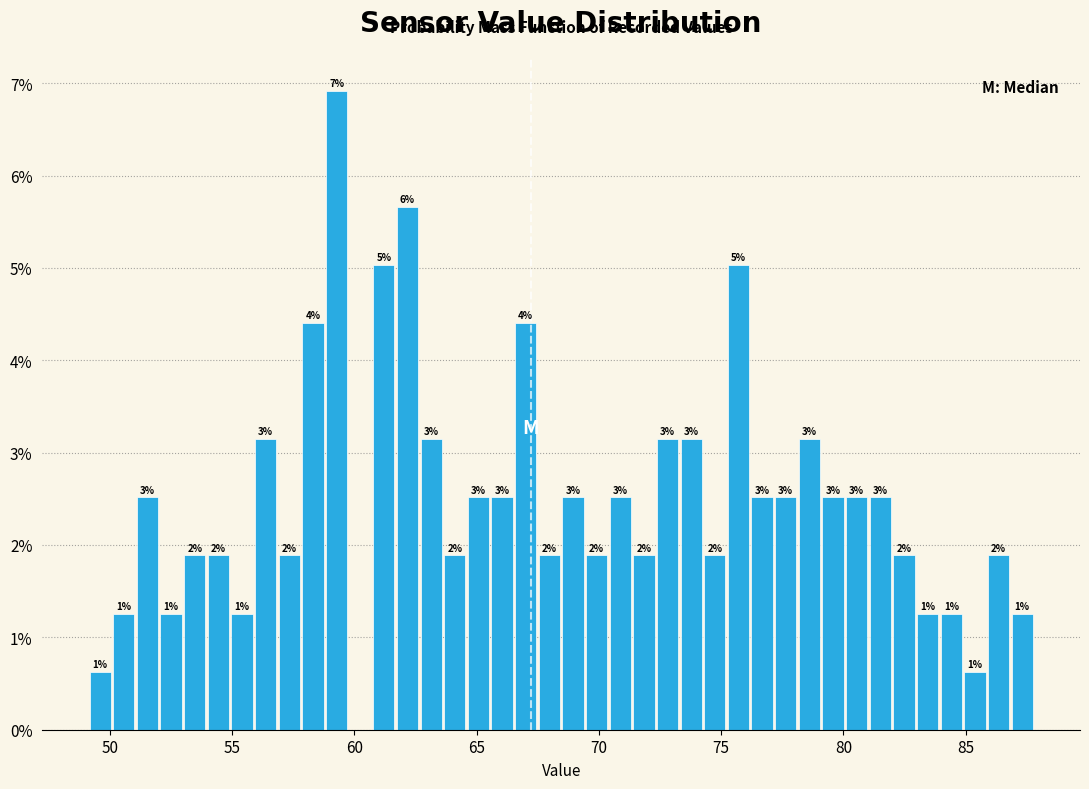

Around what value on the x-axis is the tallest bar? Give the approximate position of its centre, as read against the axis.

59.5